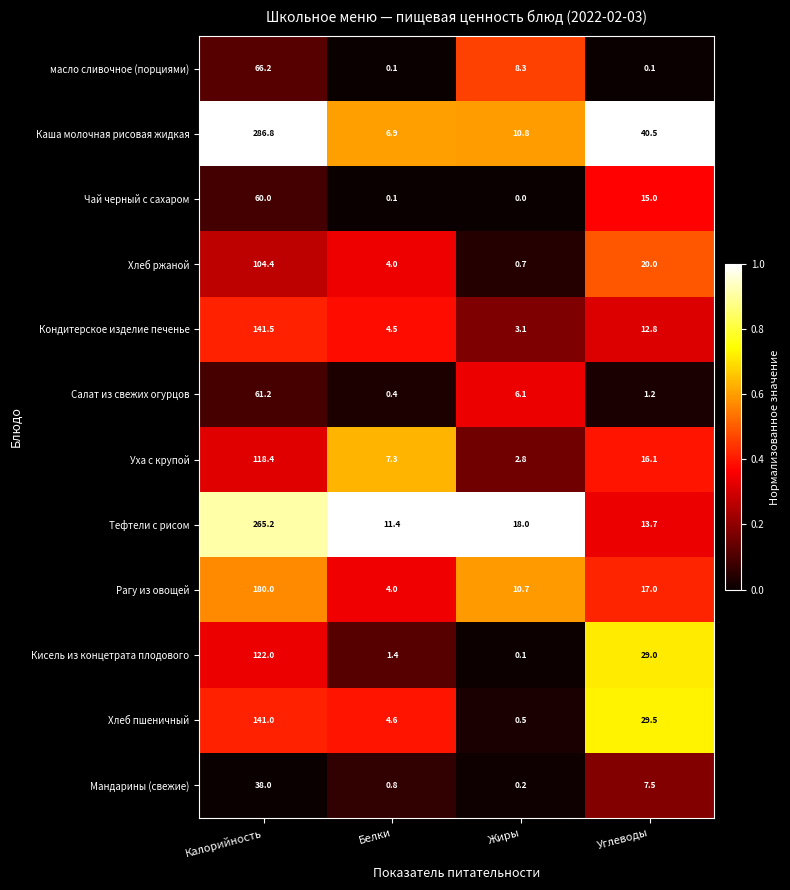

True or false: Хлеб ржаной has a value of 34.4 at Углеводы.

False